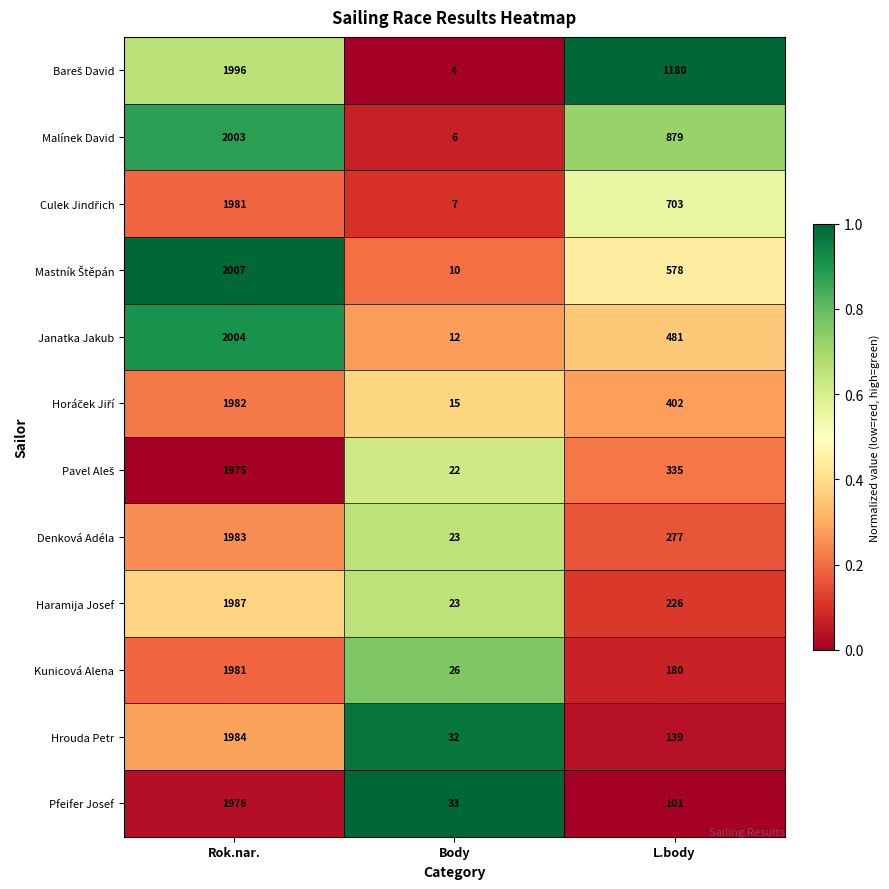

What is the total value across all series at L.body?

5481